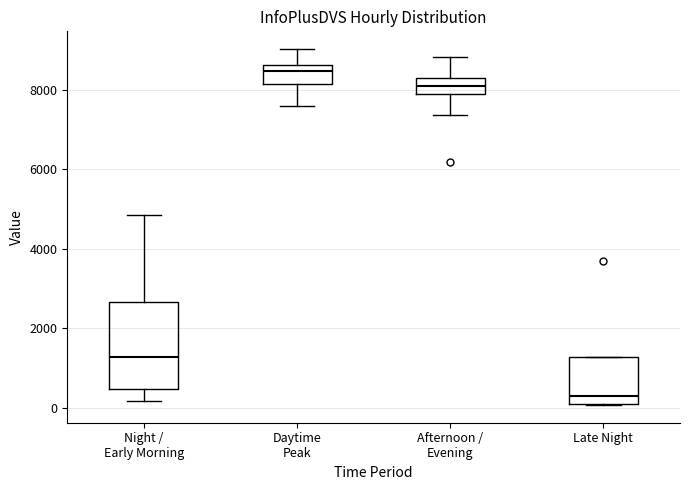

Reading left to right, transcribe this box plot: for each box, give where its median line is, the range the box spans, and where its two whiskers end, as read against the y-axis. The values are not printed on the chart, so give them approximately, as read against the axis.

Night / Early Morning: median 1200, box 400 to 2600, whiskers 200 to 4800
Daytime Peak: median 8400, box 8200 to 8600, whiskers 7600 to 9000
Afternoon / Evening: median 8200, box 8000 to 8400, whiskers 7400 to 8800
Late Night: median 200, box 0 to 1200, whiskers 0 to 1200